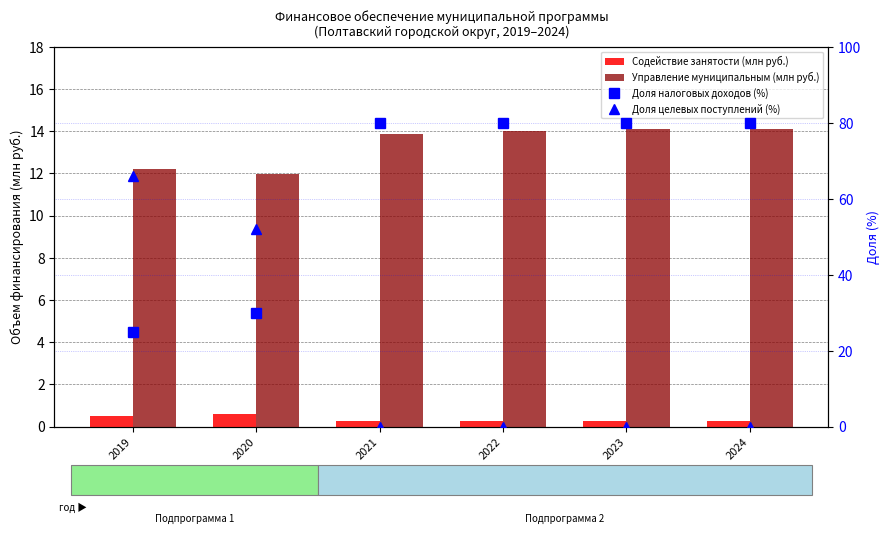

Reading left to right, transcribe all the data shown in this chart.

Содействие занятости (млн руб.): 0.5	0.6	0.3	0.3	0.3	0.3
Управление муниципальным (млн руб.): 12.2	12.0	13.9	14.0	14.1	14.1
Доля налоговых доходов (%): 25.0	30.0	80.0	80.0	80.0	80.0
Доля целевых поступлений (%): 66.0	52.0	0.0	0.0	0.0	0.0